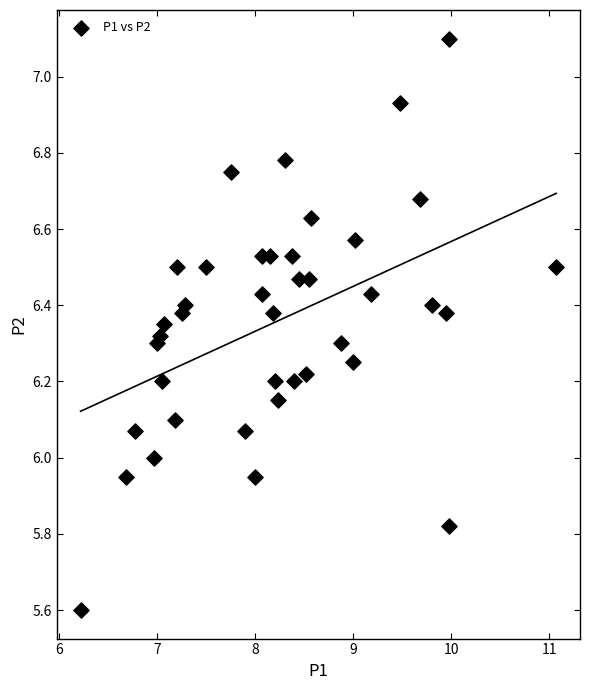

What is the range of Y values (max minus min)?

1.5